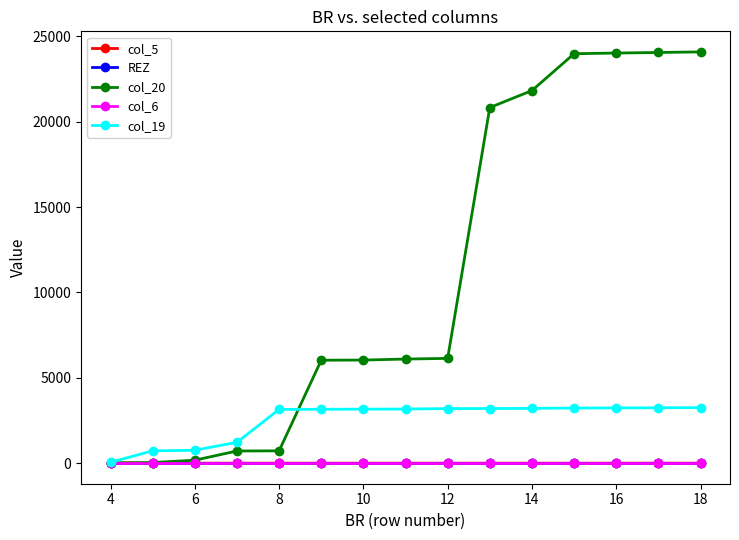

Does the chart display data point markers on the line(s)?

Yes